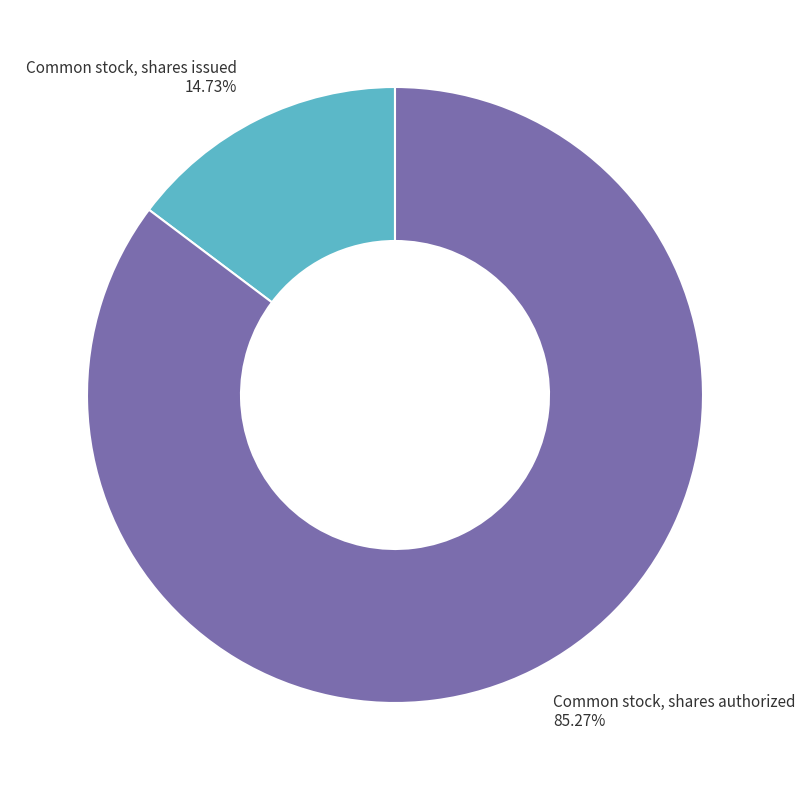

Between Common stock, shares issued and Common stock, shares authorized, which is larger?

Common stock, shares authorized